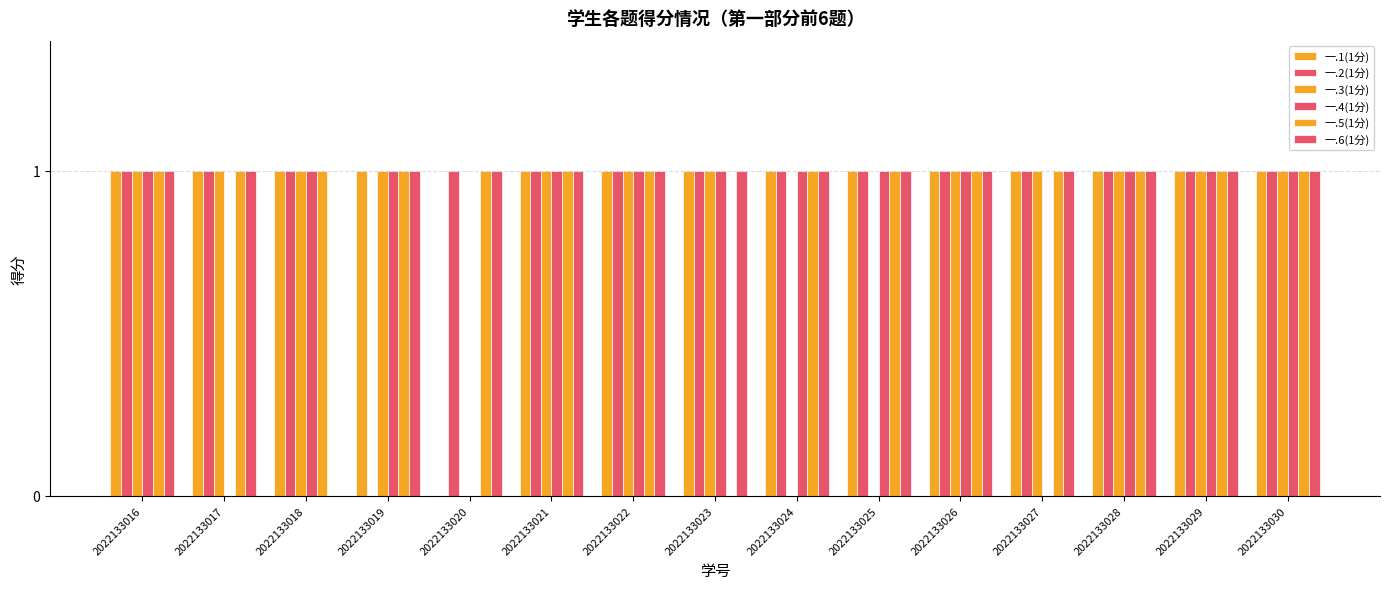

What is the sum of the 一.4(1分) values at 2022133018 and 2022133030?

2